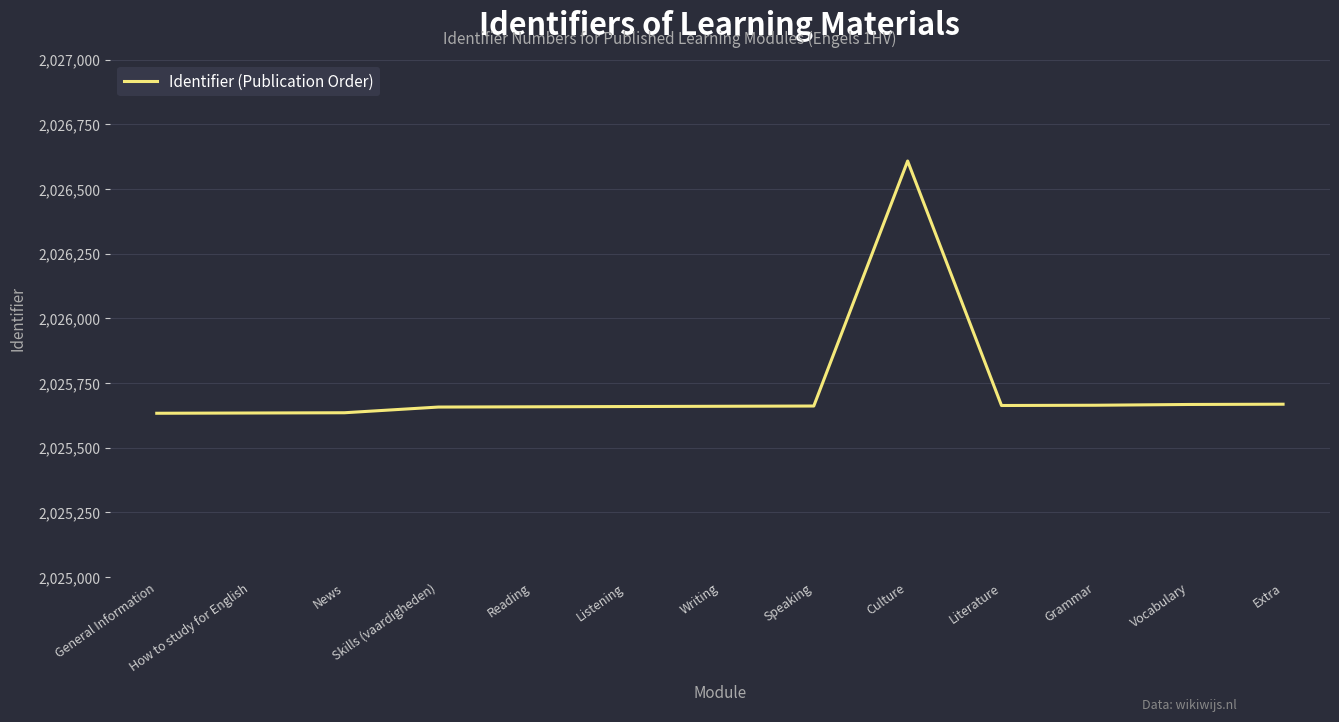

Which has a higher value, Extra or How to study for English?

Extra